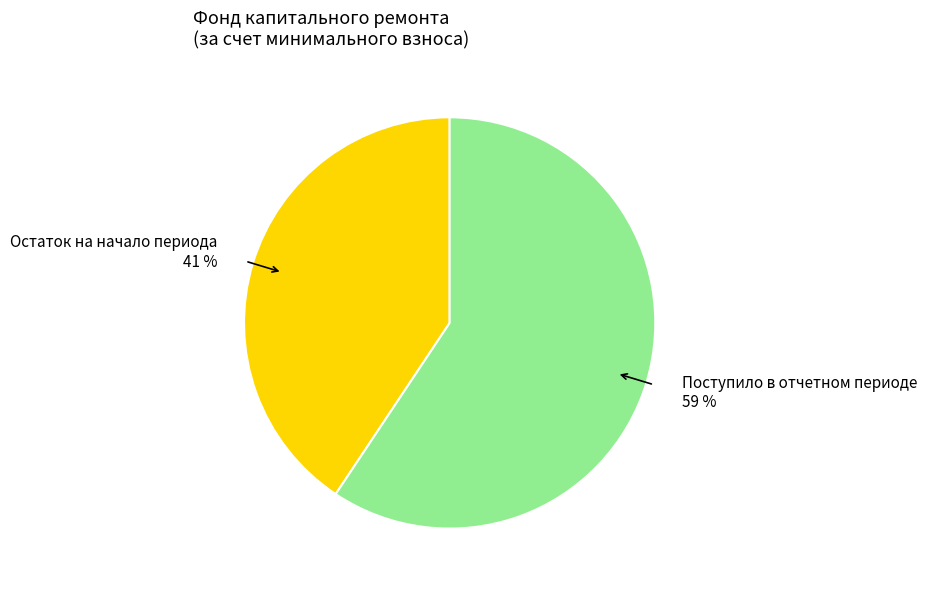

How many slices are in this pie chart?

2